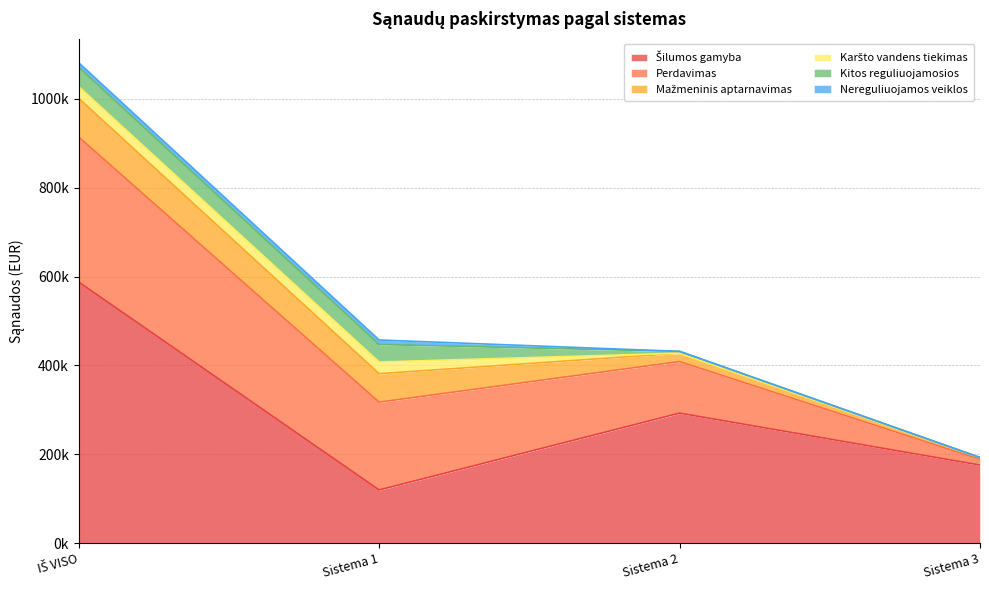

True or false: Šilumos gamyba has a value of 292548.2 at Sistema 2.

True